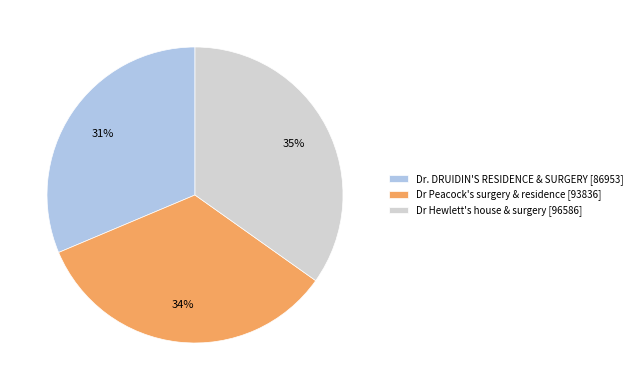

To the nearest percent, what is the combined percentage of Dr Peacock's surgery & residence [93836] and Dr Hewlett's house & surgery [96586]?

69%